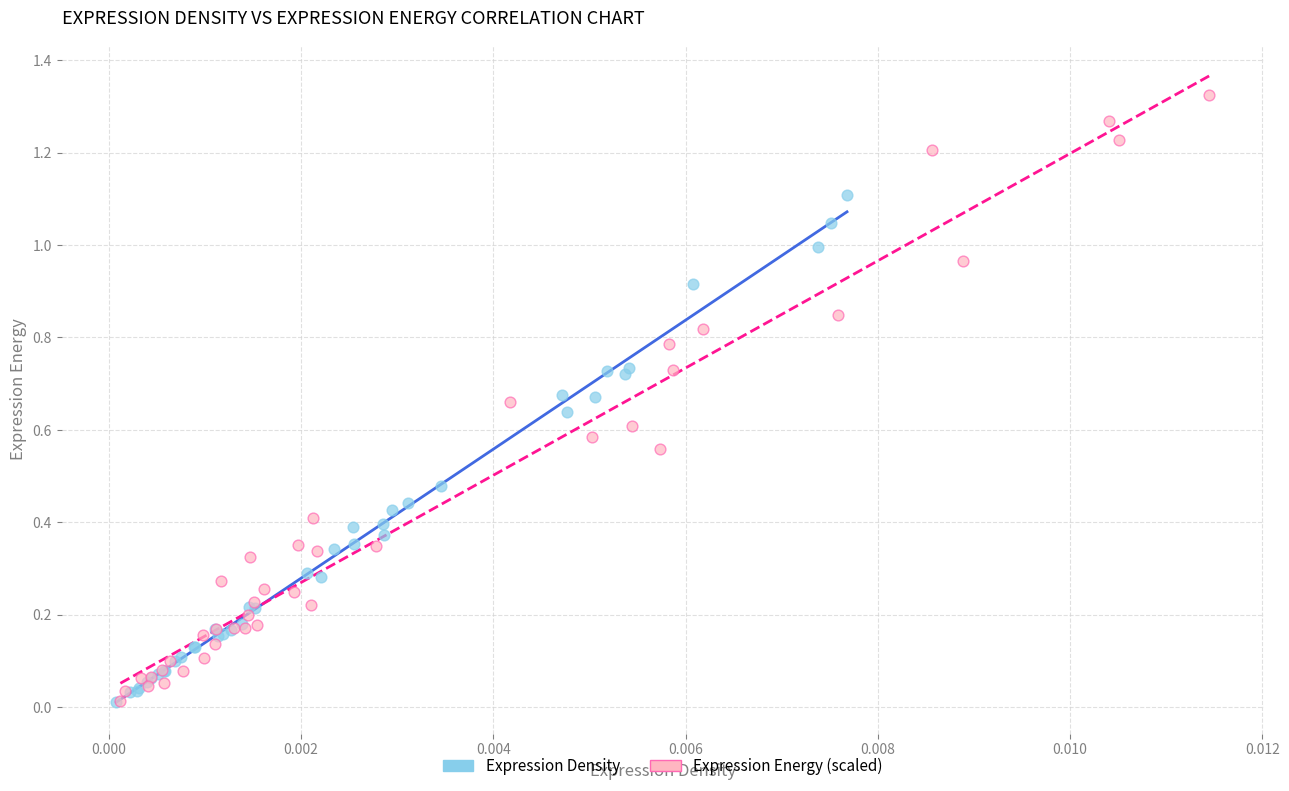

Which series has the widest spread of Y values?

Expression Energy (scaled)